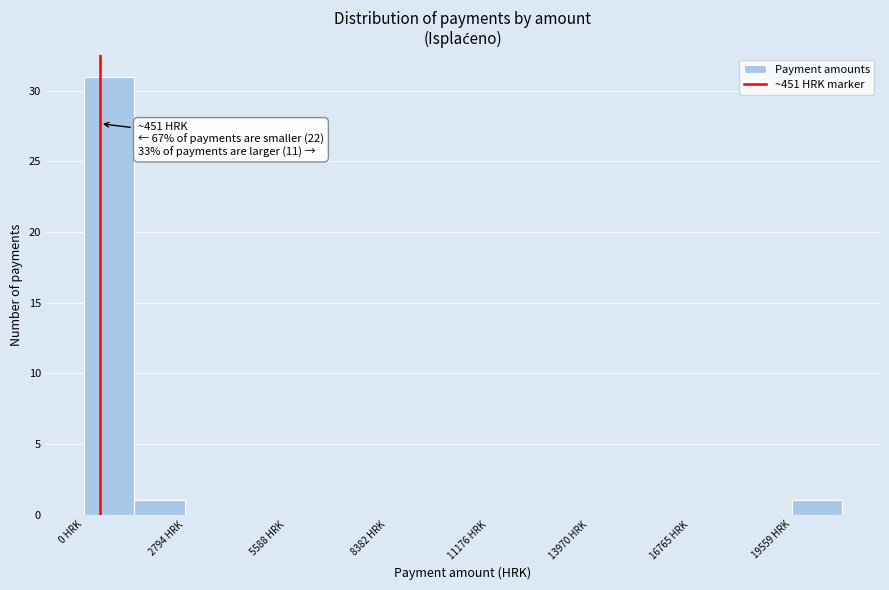

Around what value on the x-axis is the tallest bar? Give the approximate position of its centre, as read against the axis.

500